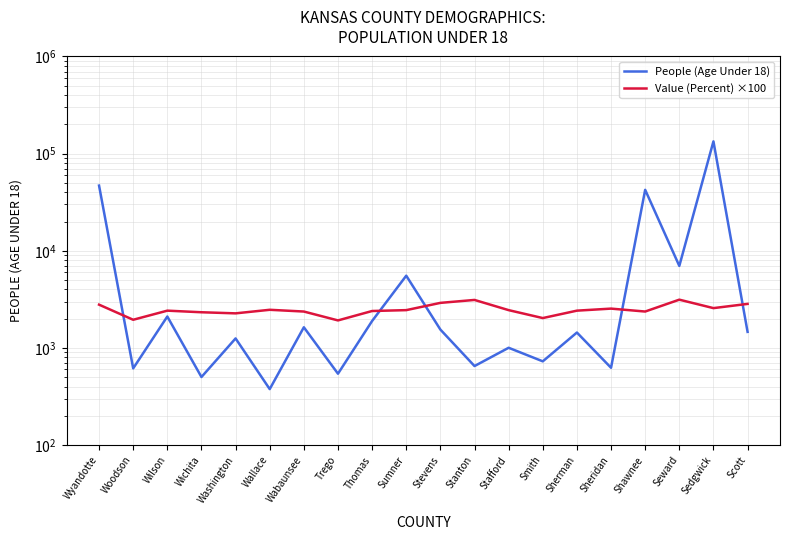

What position from the right is Sedgwick?

2